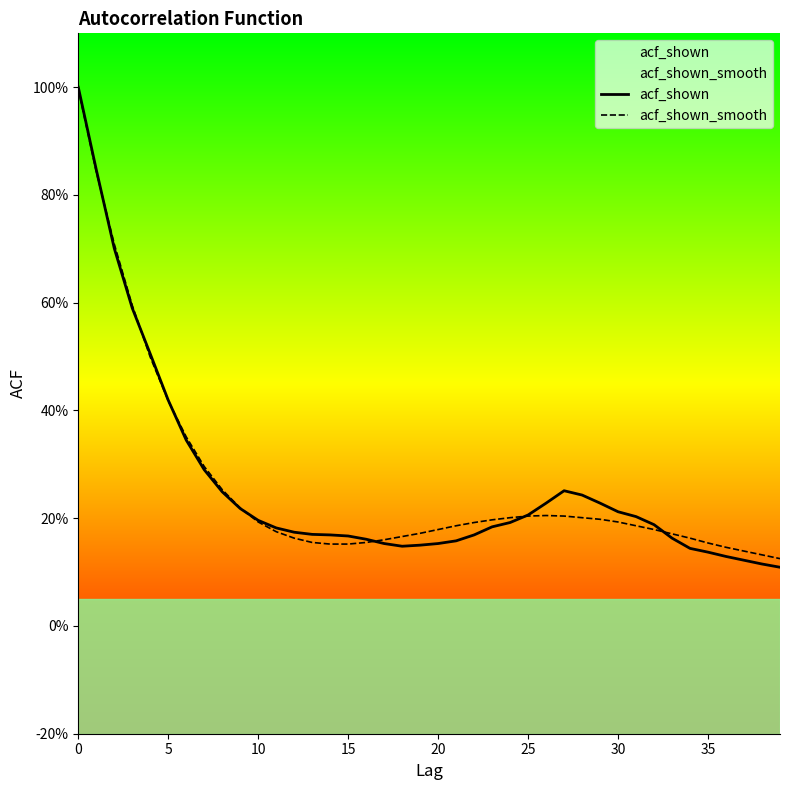

What is the sum of the acf_shown_smooth values at 10 and 11?

0.4